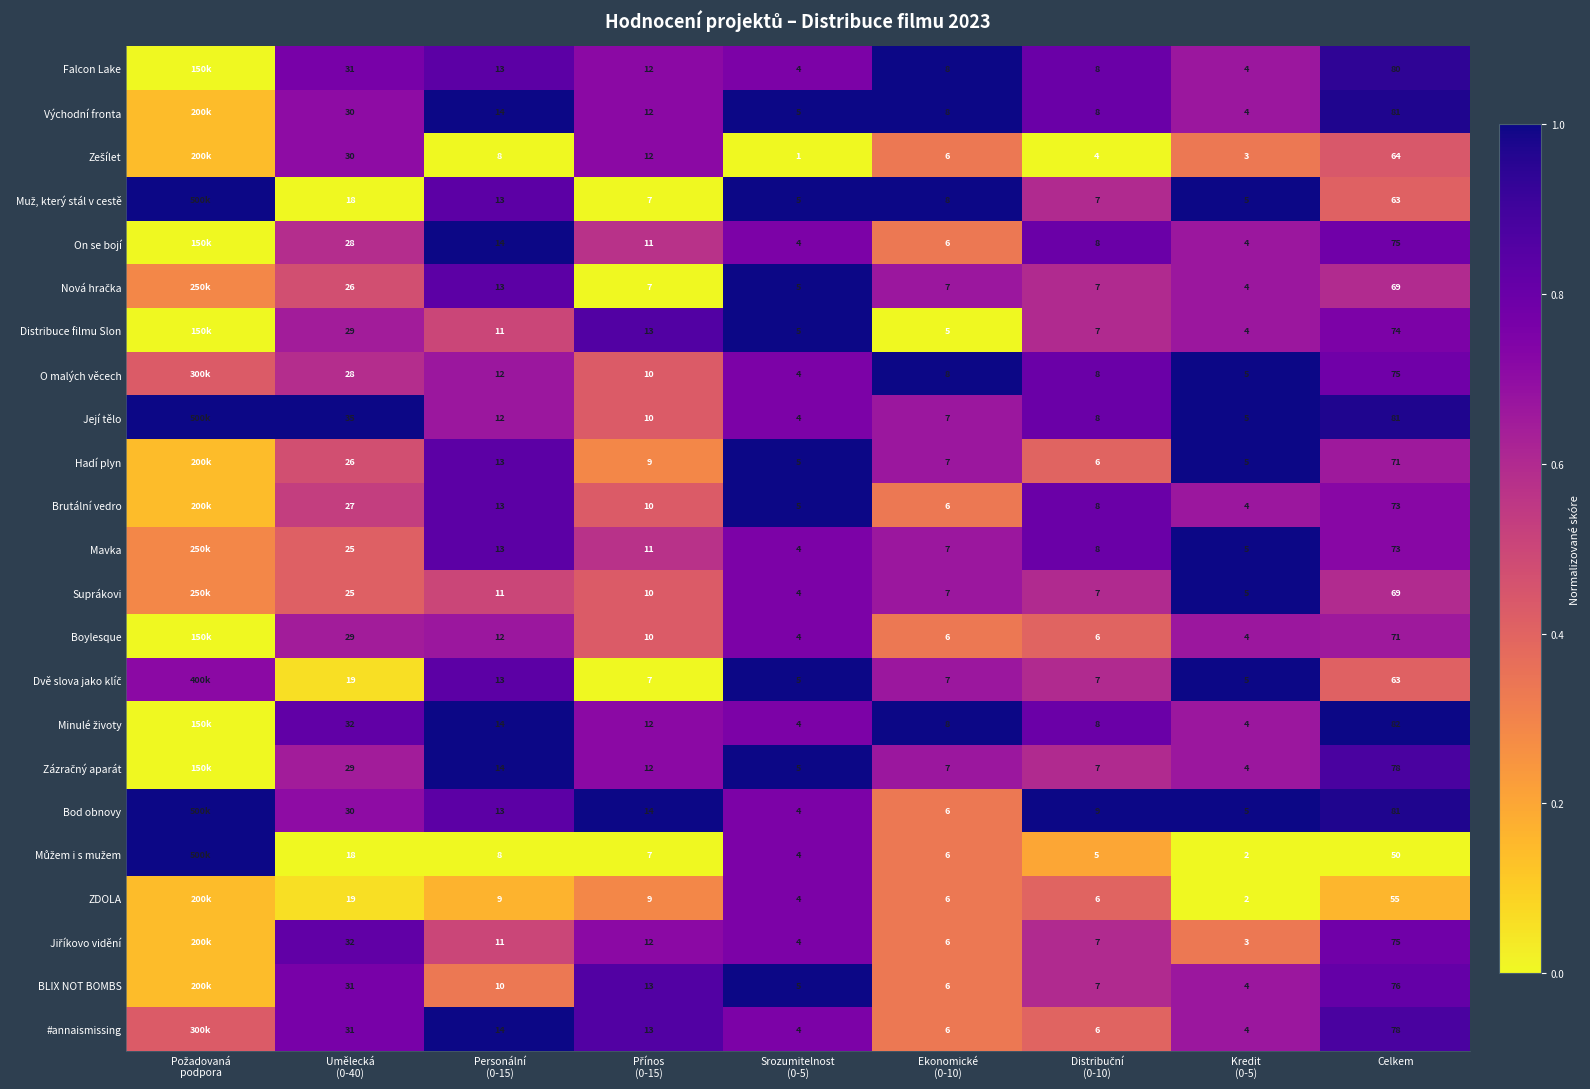

List the labels in order of Muž, který stál v cestě value, smallest first.

Umělecká (0-40), Přínos (0-15), Celkem, Distribuční (0-10), Personální (0-15), Požadovaná podpora, Srozumitelnost (0-5), Ekonomické (0-10), Kredit (0-5)